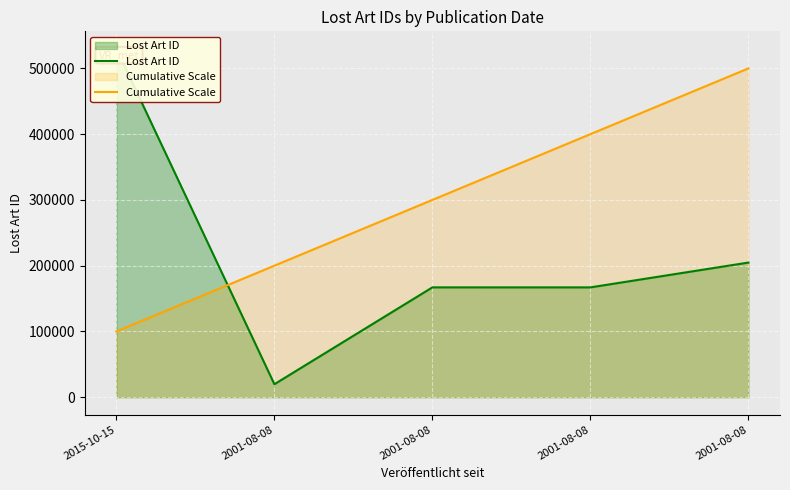

Reading left to right, what are all the values shown in this chart?

Lost Art ID: 529867	19741	167026	167009	204742
Cumulative Scale: 100000	200000	300000	400000	500000